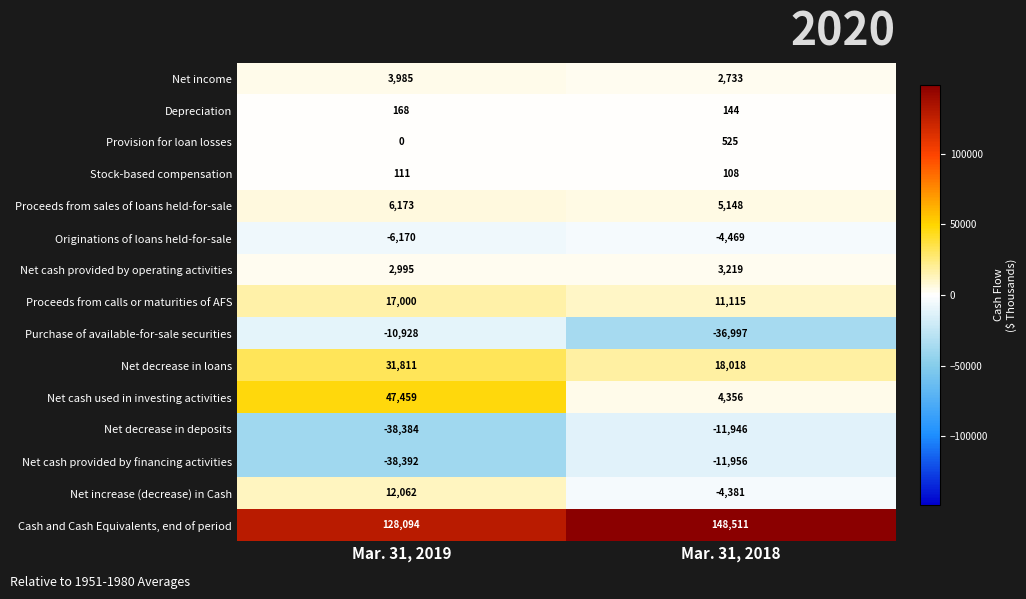

Reading left to right, what are all the values shown in this chart?

Net income: Mar. 31, 2019=3985	Mar. 31, 2018=2733
Depreciation: Mar. 31, 2019=168	Mar. 31, 2018=144
Provision for loan losses: Mar. 31, 2019=0	Mar. 31, 2018=525
Stock-based compensation: Mar. 31, 2019=111	Mar. 31, 2018=108
Proceeds from sales of loans held-for-sale: Mar. 31, 2019=6173	Mar. 31, 2018=5148
Originations of loans held-for-sale: Mar. 31, 2019=-6170	Mar. 31, 2018=-4469
Net cash provided by operating activities: Mar. 31, 2019=2995	Mar. 31, 2018=3219
Proceeds from calls or maturities of AFS: Mar. 31, 2019=17000	Mar. 31, 2018=11115
Purchase of available-for-sale securities: Mar. 31, 2019=-10928	Mar. 31, 2018=-36997
Net decrease in loans: Mar. 31, 2019=31811	Mar. 31, 2018=18018
Net cash used in investing activities: Mar. 31, 2019=47459	Mar. 31, 2018=4356
Net decrease in deposits: Mar. 31, 2019=-38384	Mar. 31, 2018=-11946
Net cash provided by financing activities: Mar. 31, 2019=-38392	Mar. 31, 2018=-11956
Net increase (decrease) in Cash: Mar. 31, 2019=12062	Mar. 31, 2018=-4381
Cash and Cash Equivalents, end of period: Mar. 31, 2019=128094	Mar. 31, 2018=148511